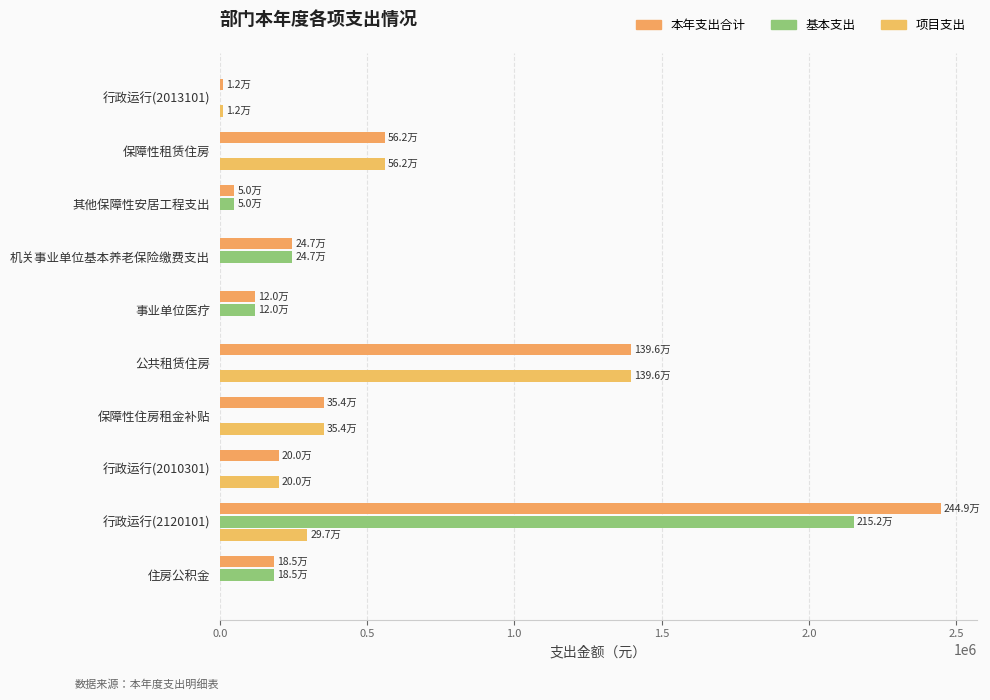

Count the number of categories in the chart.

10